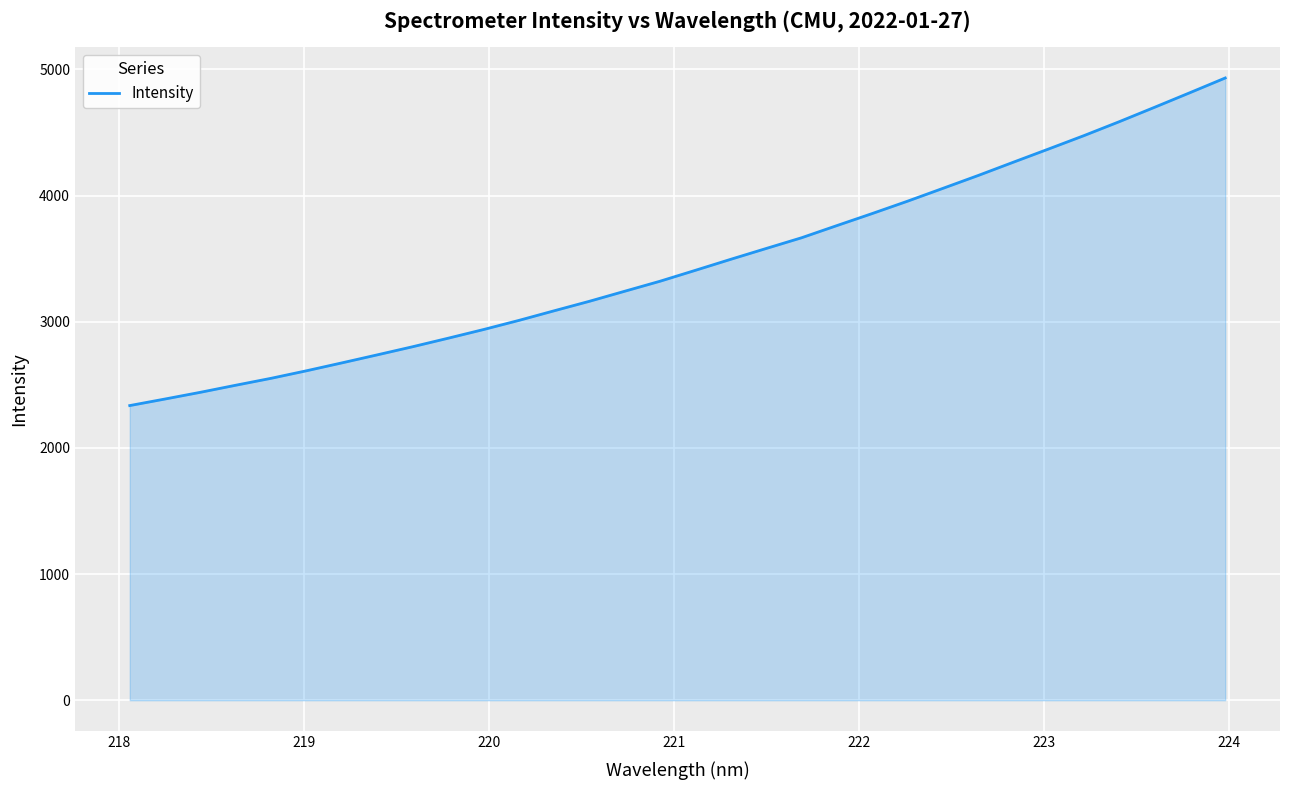

What is the maximum value shown in the chart?

4931.8